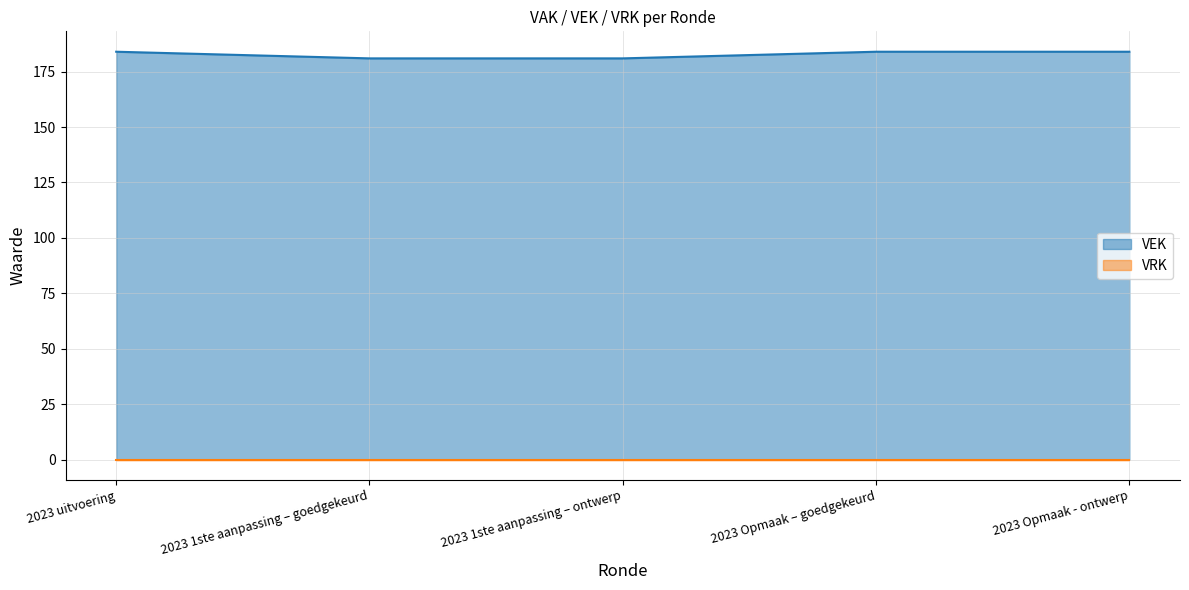

What is the difference between the second highest and second lowest values?

3